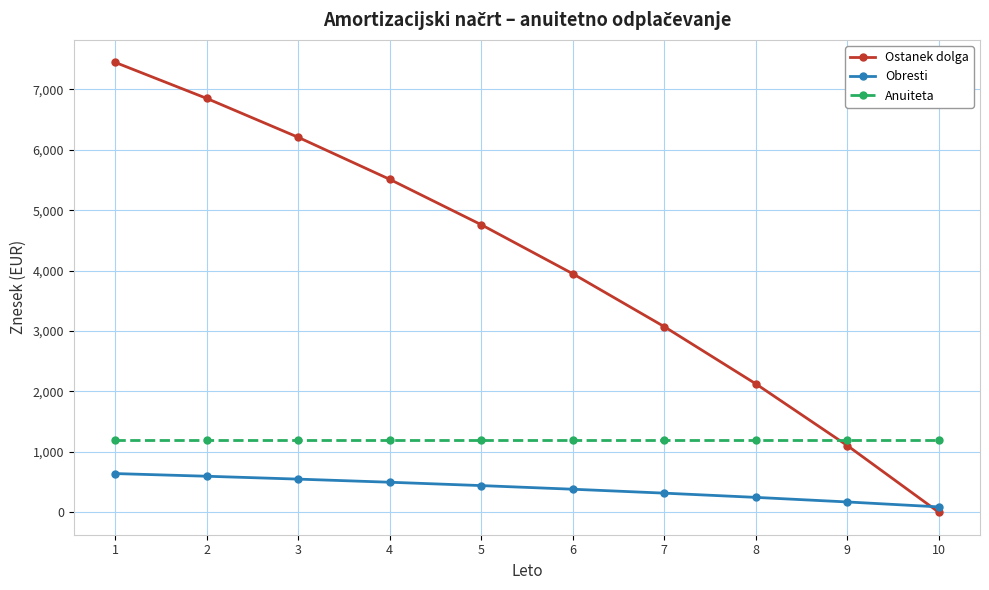

At how many categories does at least one series exceed 2915?

7